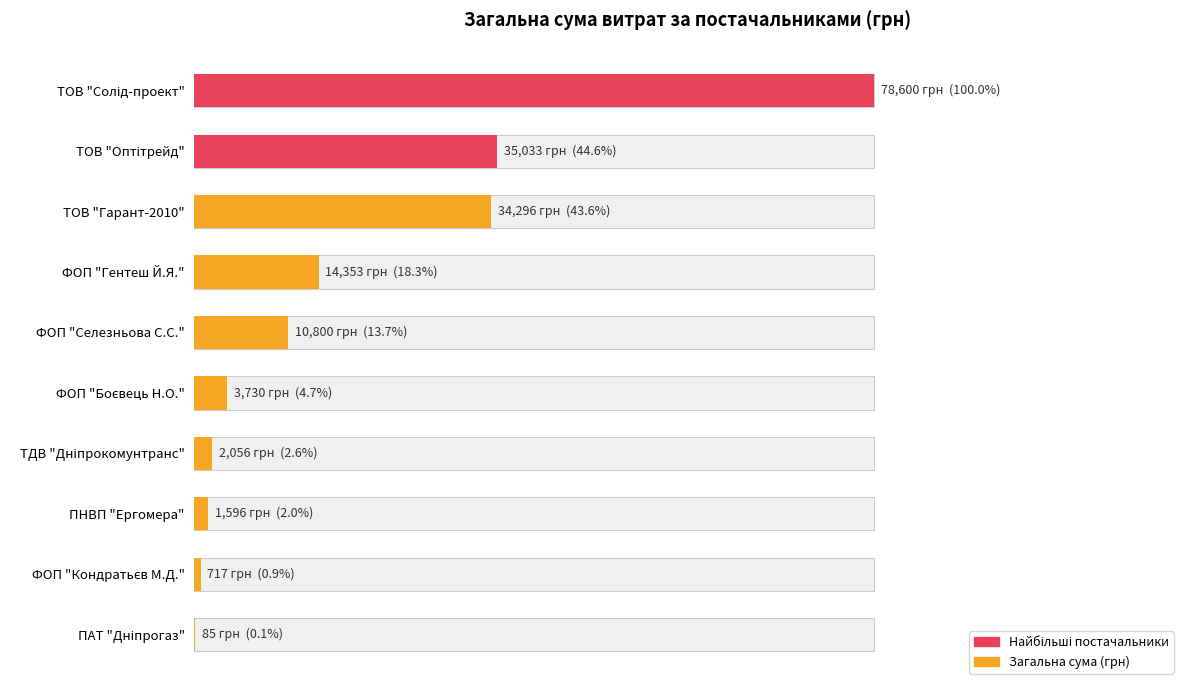

What is the value of the 7th bar from the left?

2056.2